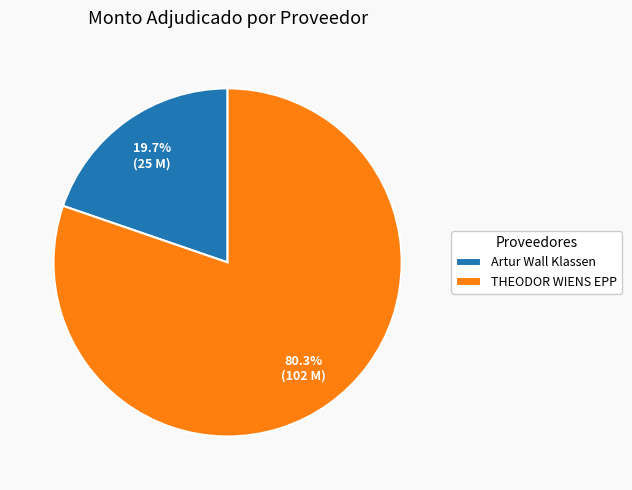

How many segments does this pie chart have?

2